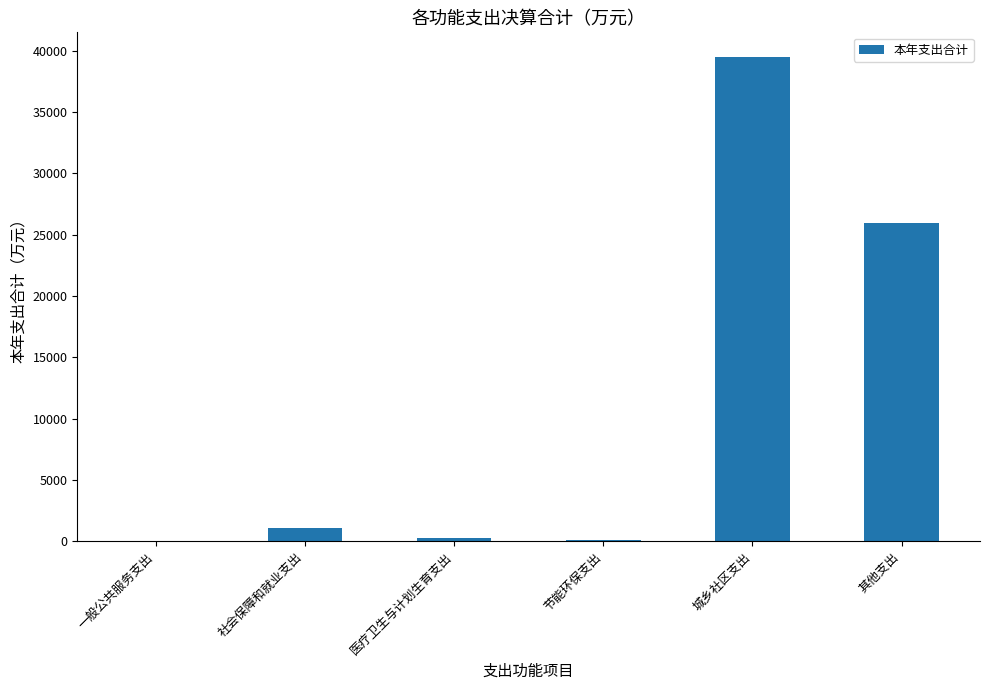

At which label is the value closest to 19759?

其他支出